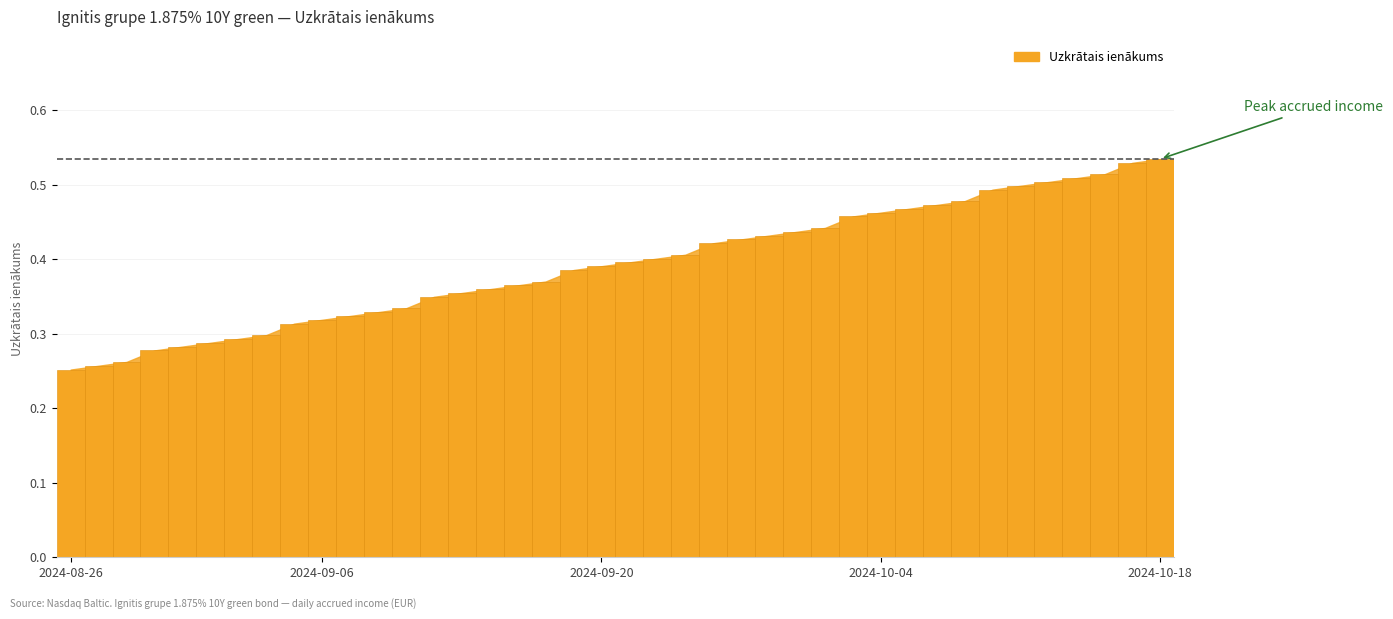

How many categories are shown in the chart?

40